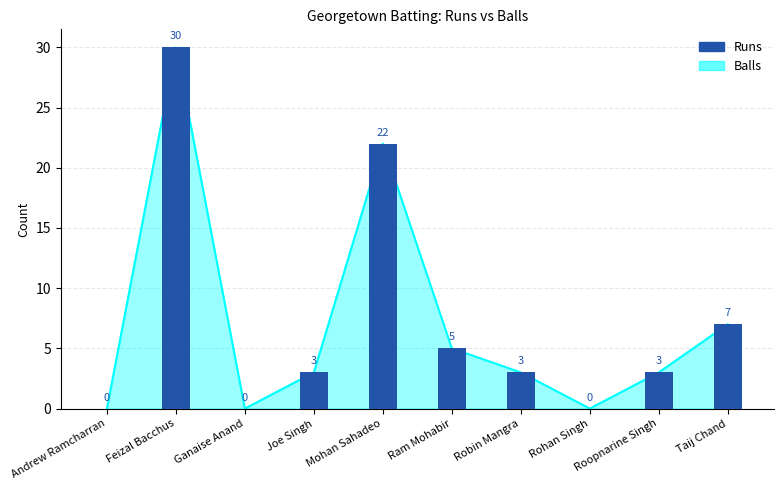

Where is the data nearest to the value 15?

Mohan Sahadeo